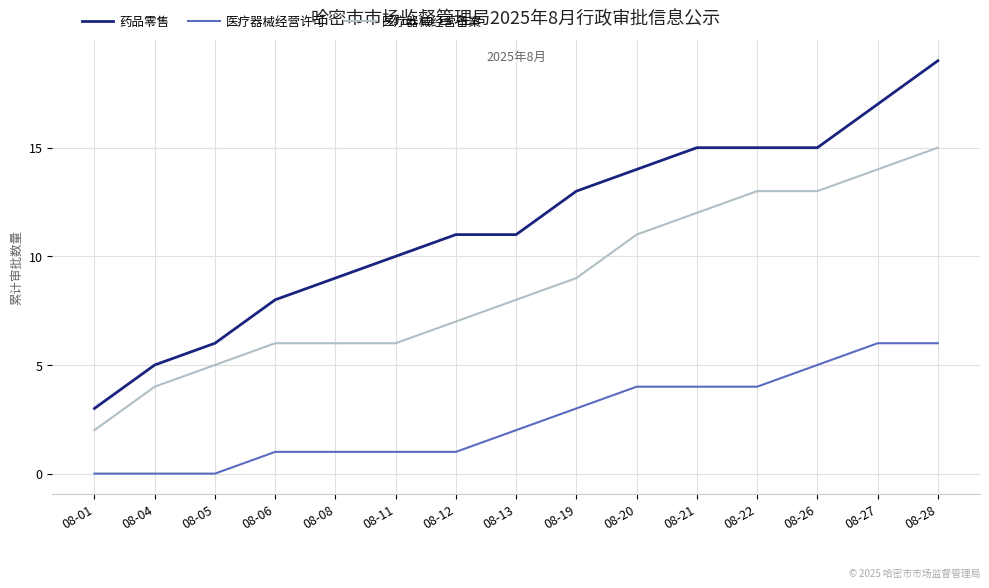

What is the difference between the maximum and minimum values in the 医疗器械经营备案 series?

13